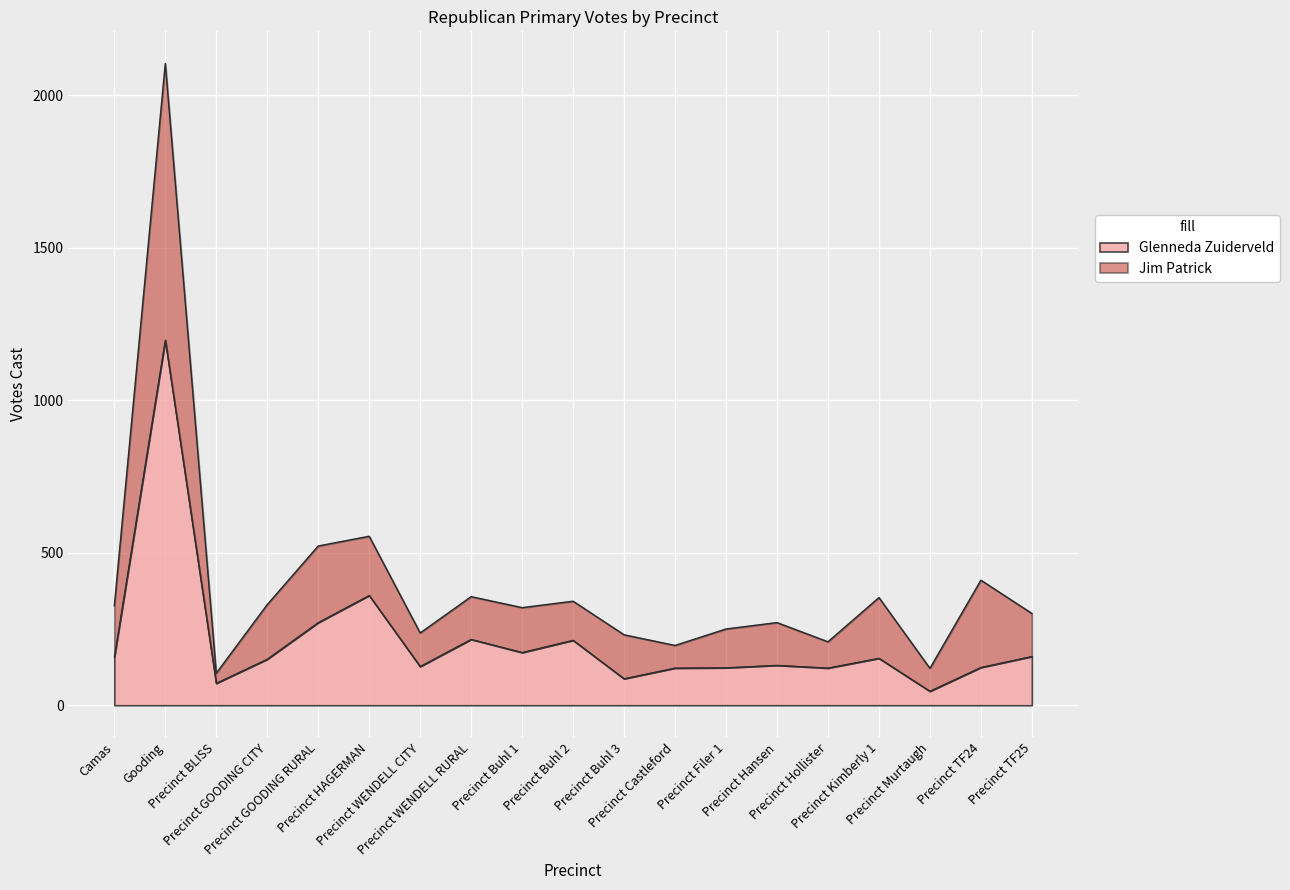

Does the chart display data point markers on the line(s)?

No